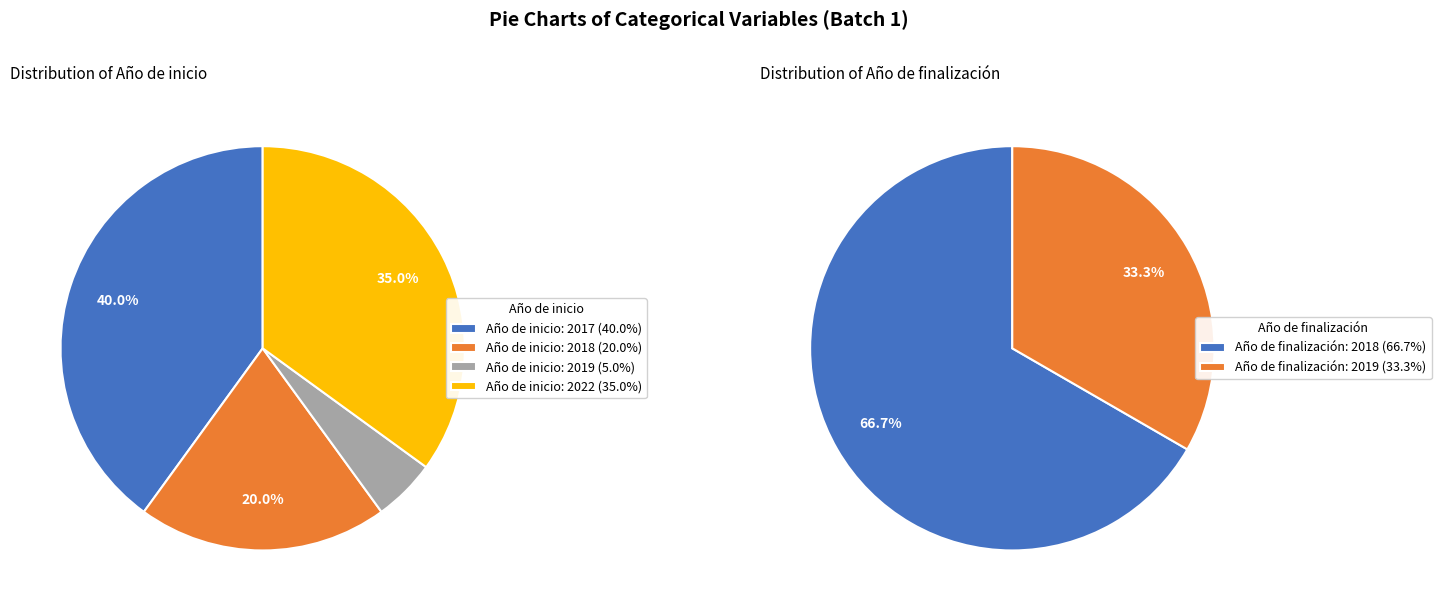

Does any single category account for the majority?

No